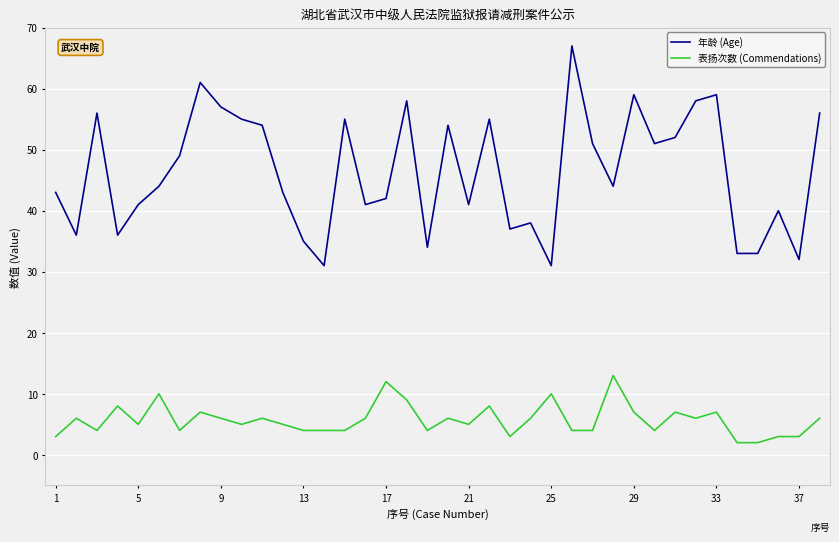

At how many categories does at least one series exceed 47?

18